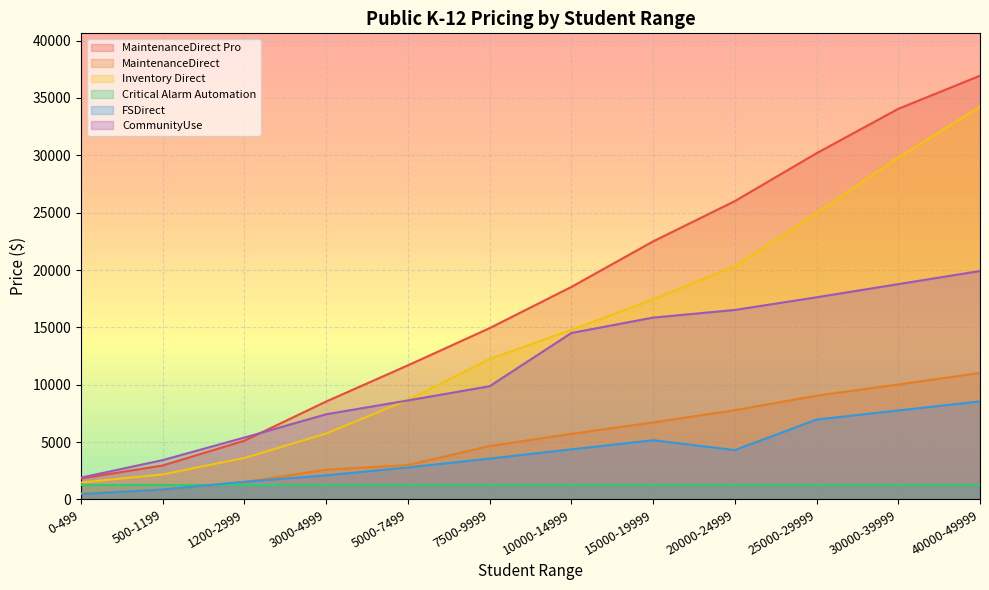

Which series has the largest range (max minus min)?

MaintenanceDirect Pro